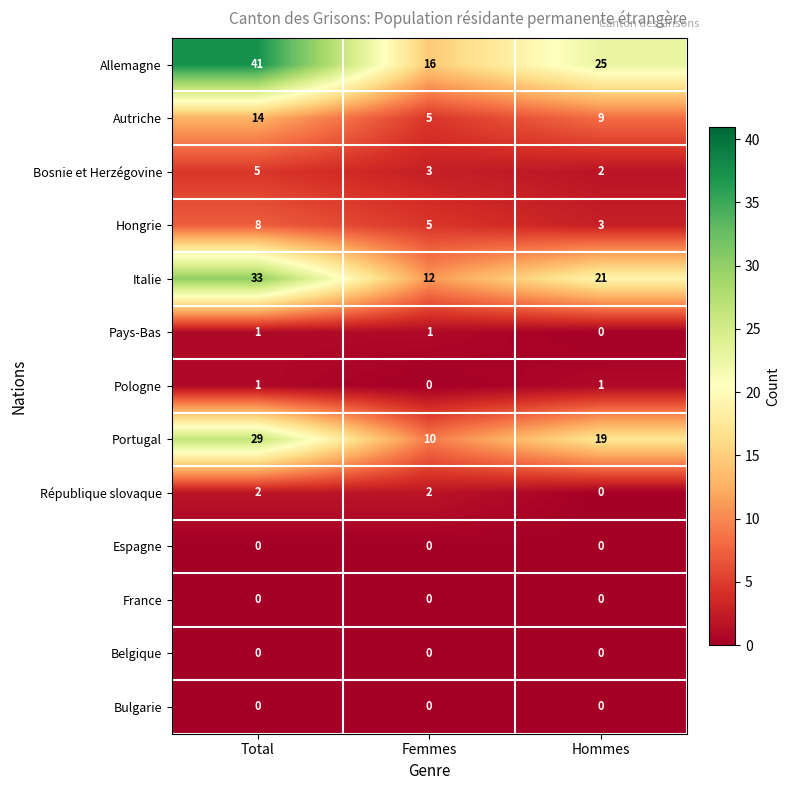

The value of Pologne at Hommes is 1. True or false?

True